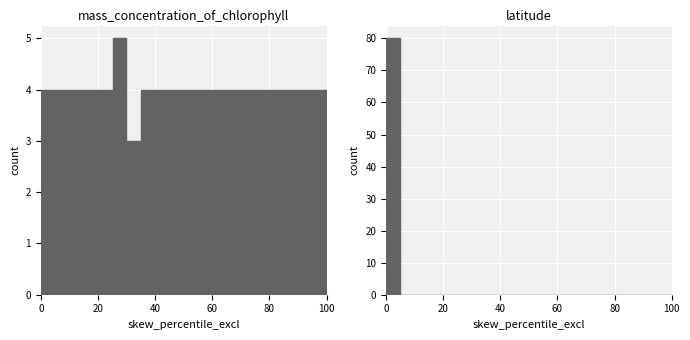

At 17, list the series in order from smallest to largest.

latitude, mass_concentration_of_chlorophyll_in_sea_water